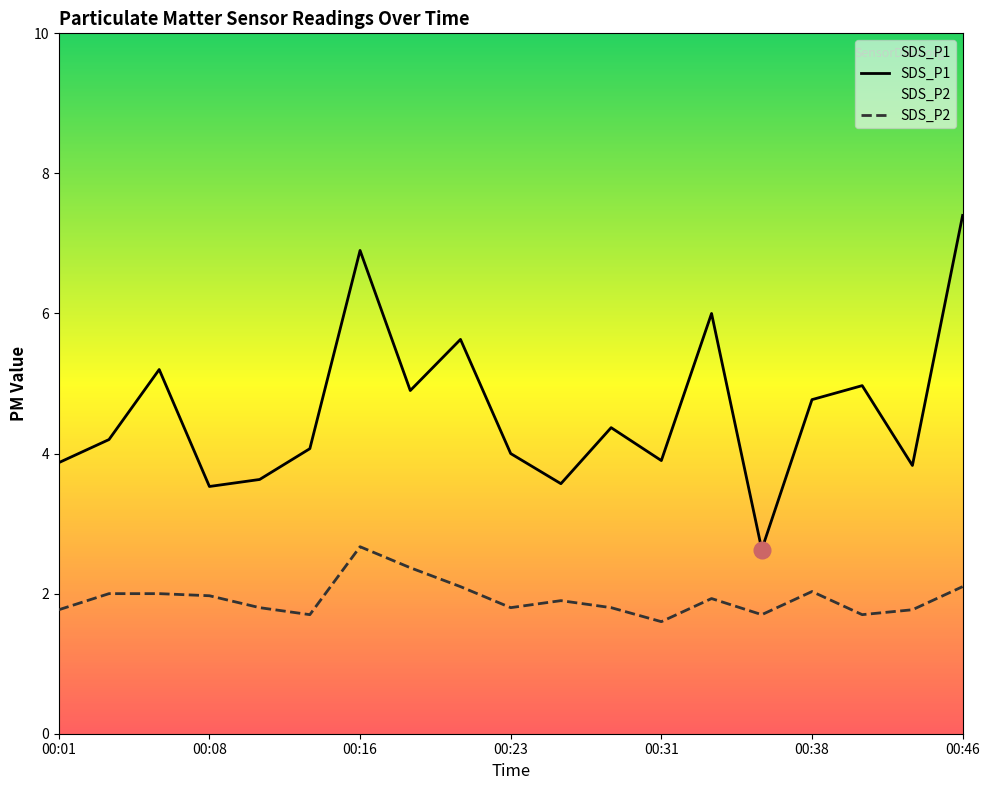

What is the approximate value of SDS_P1 at 00:04?

4.2